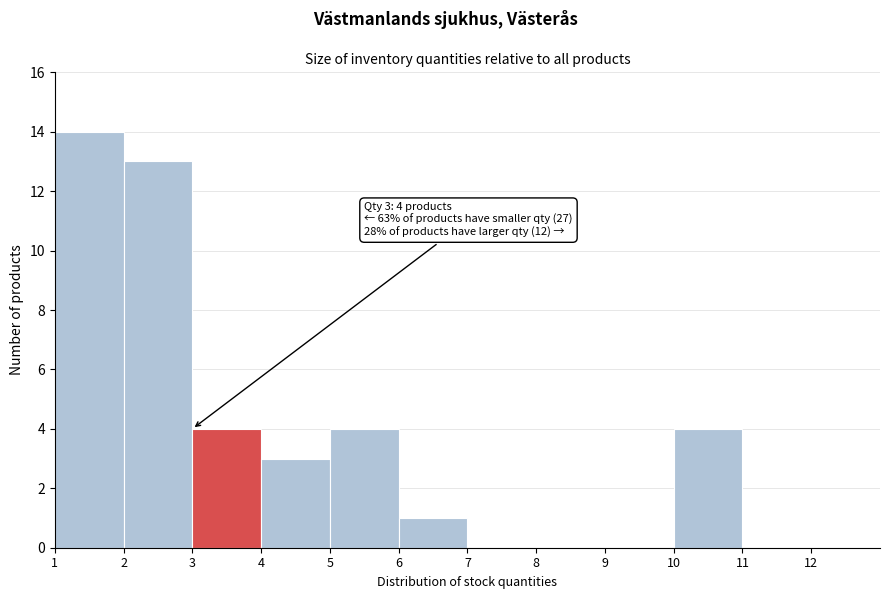

Over which range of the x-axis is the bar tallest?

1 to 2